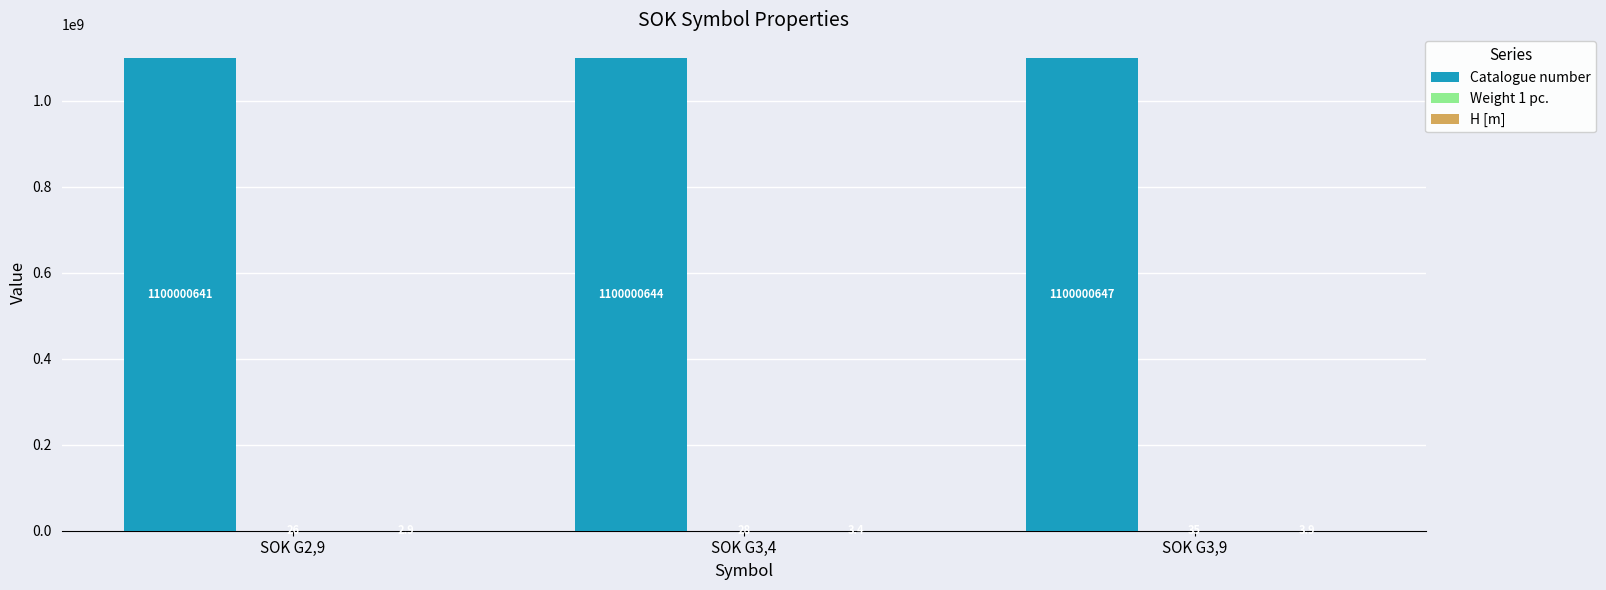

At which category does the chart reach its peak across all series?

SOK G3,9